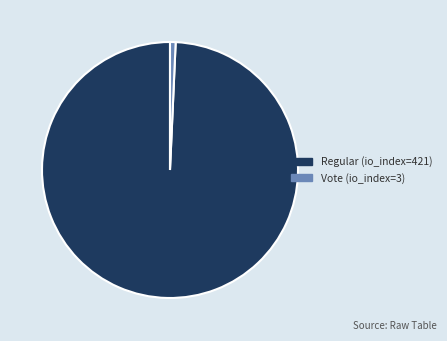

The Vote (io_index=3) slice represents 1% of the pie. True or false?

True